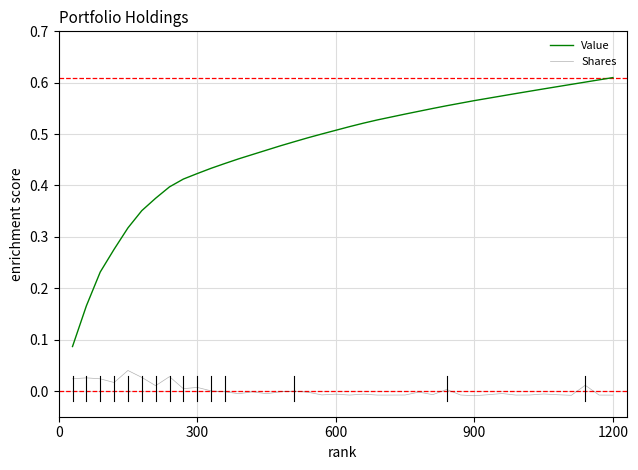

List the series in order of their overall mean, highest first.

Value, Shares